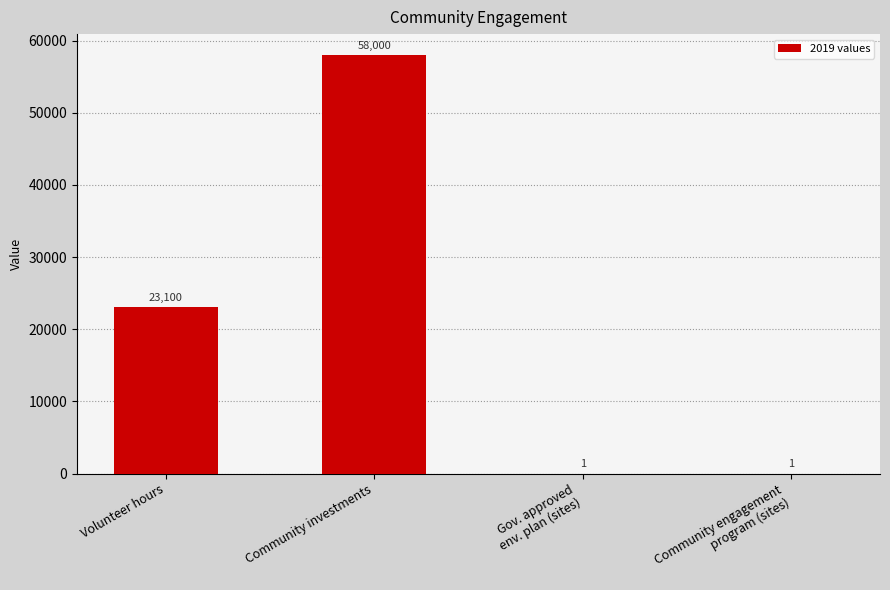

What is the sum of all values?

81102